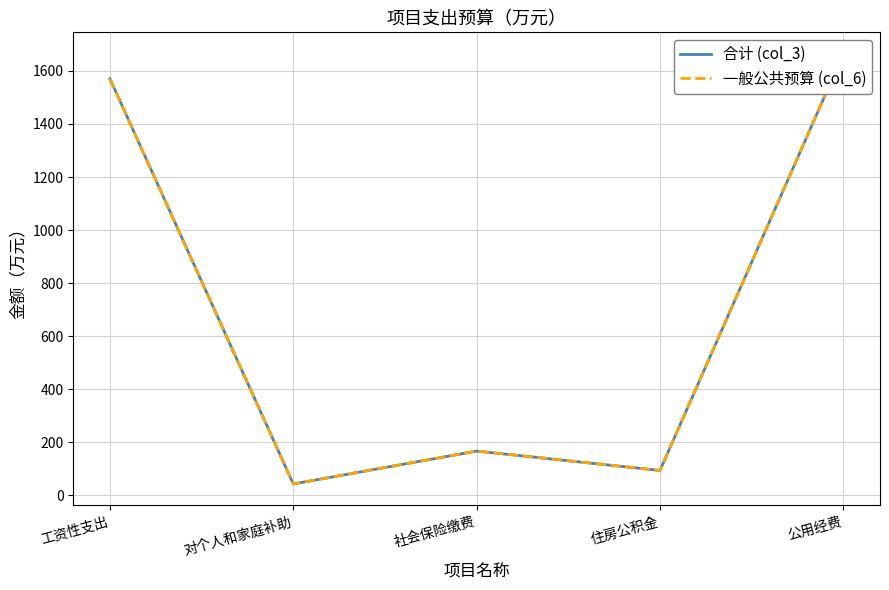

Does the chart have visible grid lines?

Yes